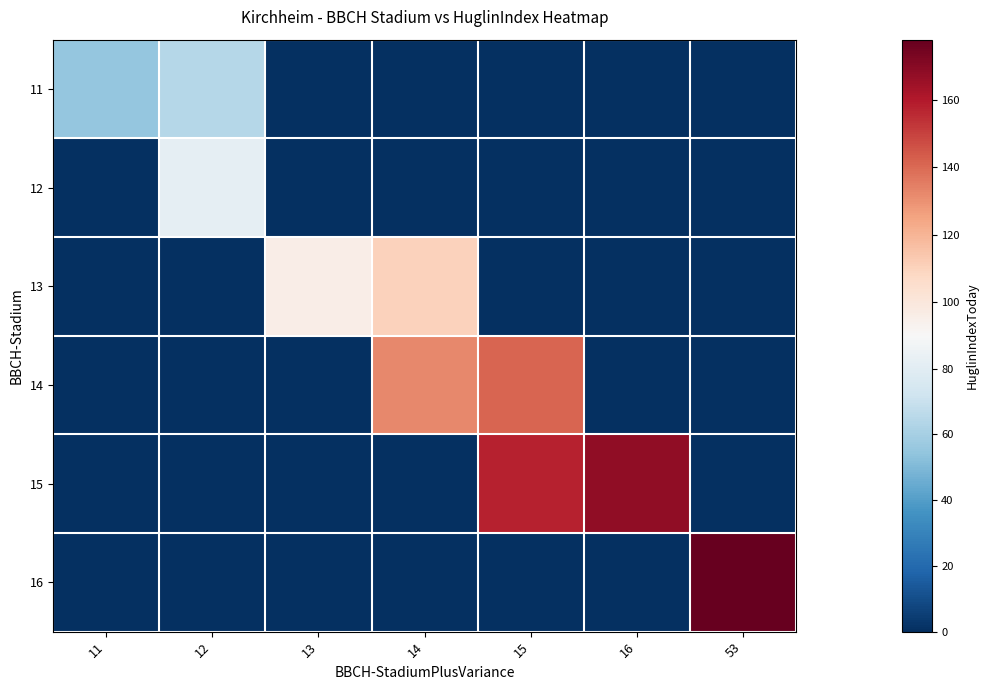

Reading left to right, extract all data points from this chart.

11: 11=55	12=64	13=0	14=0	15=0	16=0	53=0
12: 11=0	12=82	13=0	14=0	15=0	16=0	53=0
13: 11=0	12=0	13=96	14=110	15=0	16=0	53=0
14: 11=0	12=0	13=0	14=132	15=141	16=0	53=0
15: 11=0	12=0	13=0	14=0	15=158	16=168	53=0
16: 11=0	12=0	13=0	14=0	15=0	16=0	53=178